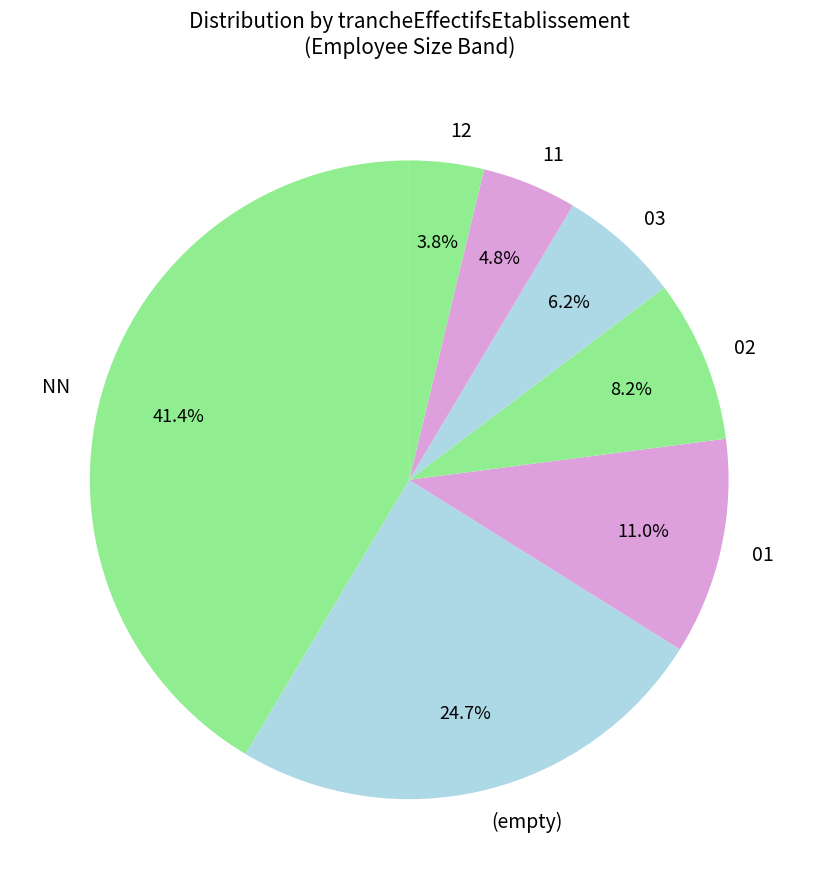

Does NN account for over 50% of the chart?

No